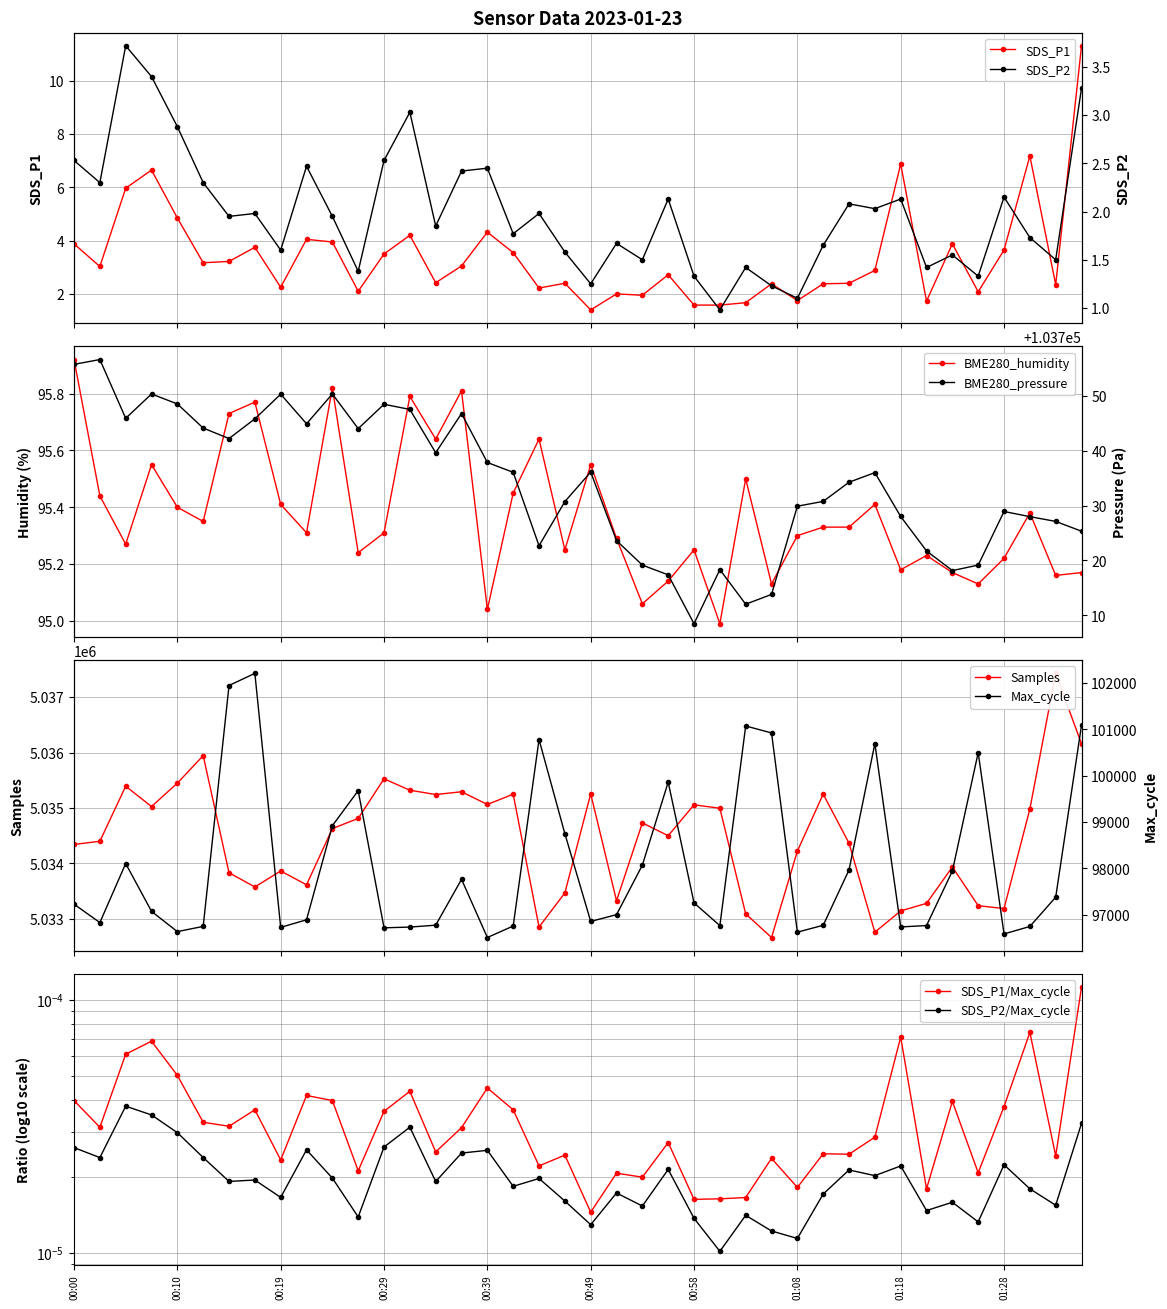

At BME280_pressure, list the series in order from largest to smallest.

Samples, BME280_pressure, Max_cycle, BME280_humidity, SDS_P1, SDS_P2